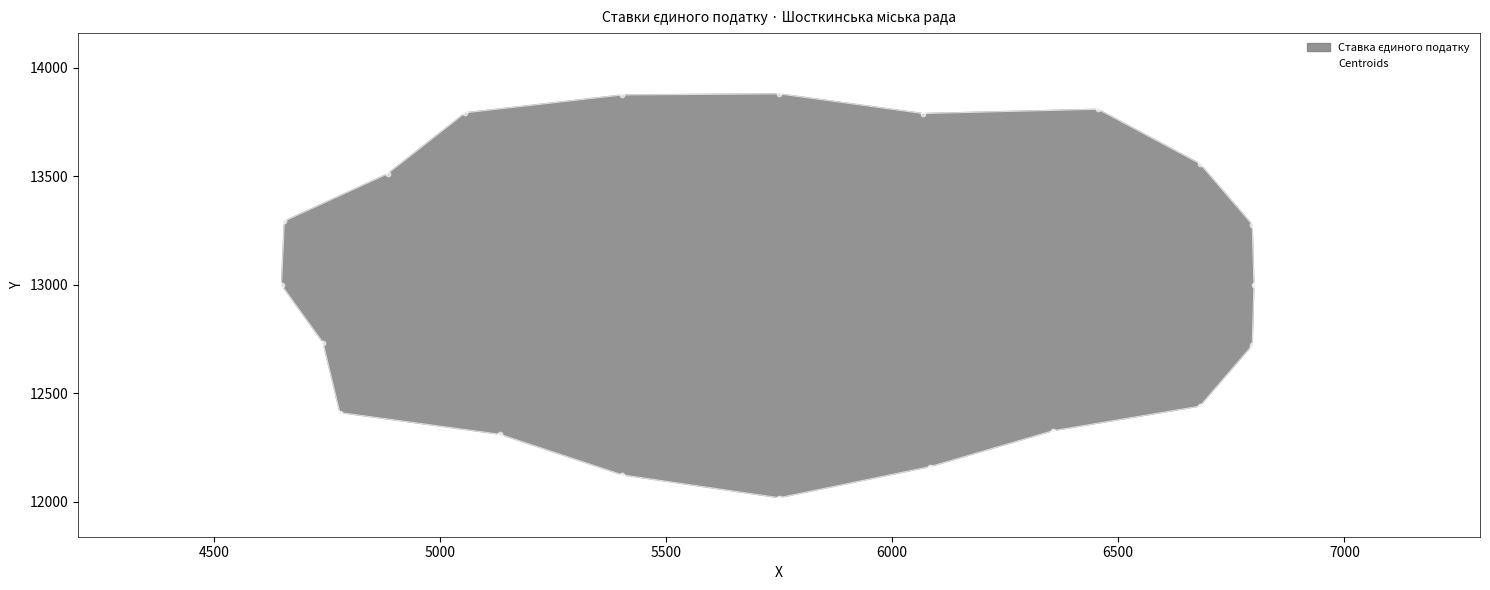

What is the range of X values (max minus min)?

2150.0